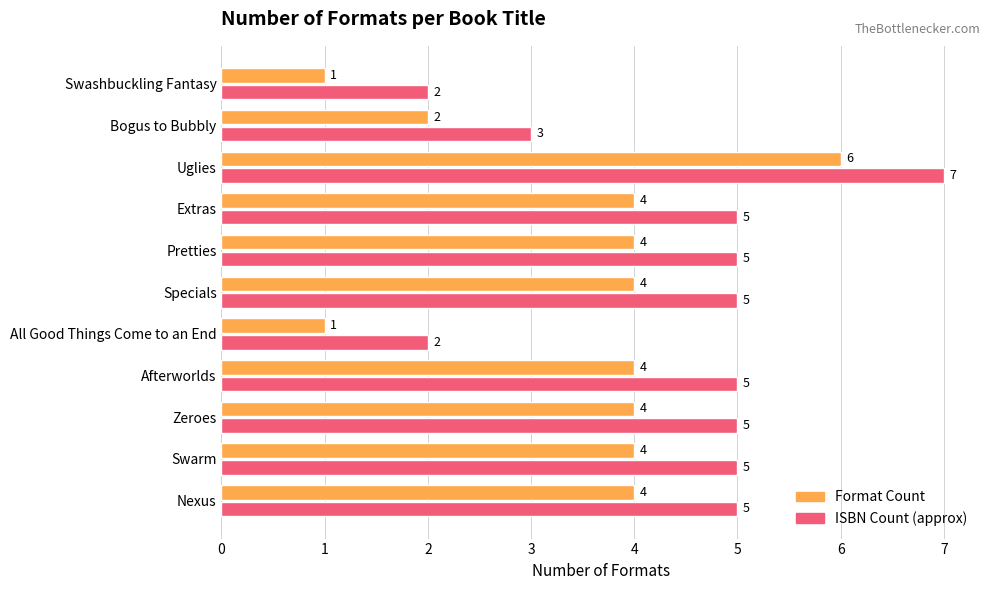

What is the highest value of the ISBN Count (approx) series?

7